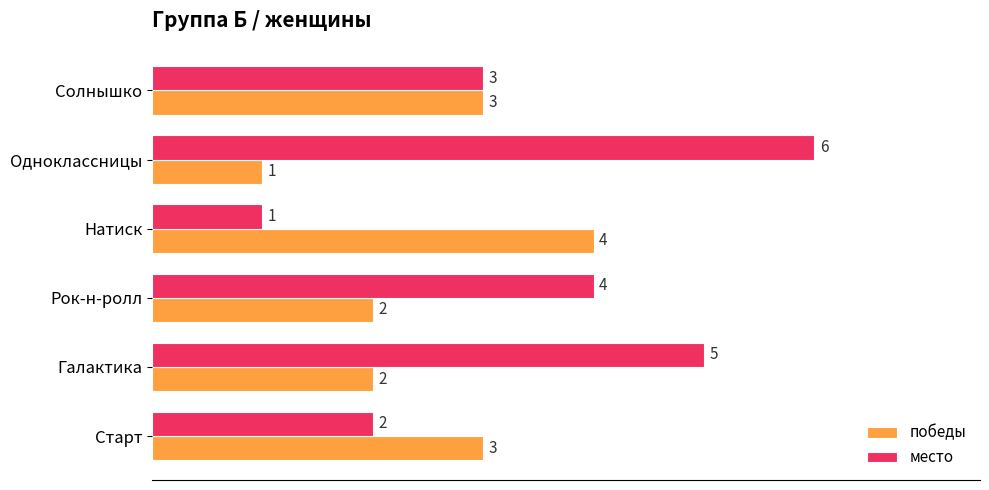

Which series has the widest spread of values?

место